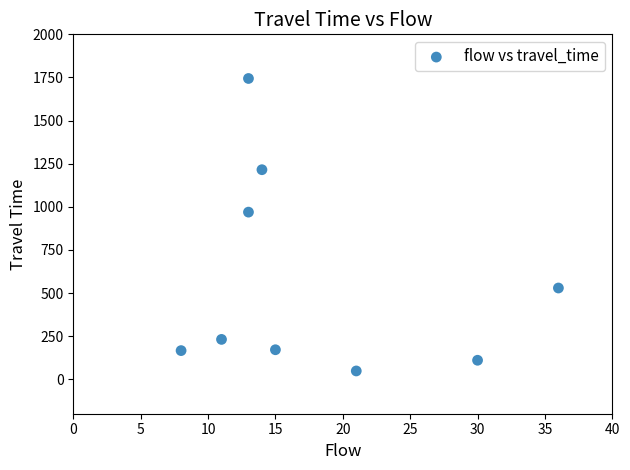

What Y value in the scatter plot is closest to 896?

969